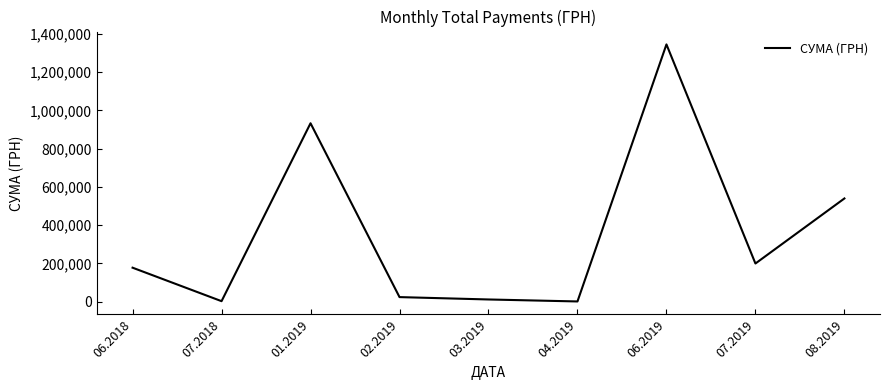

What is the sum of the values at 07.2018 and 08.2019?

542137.4